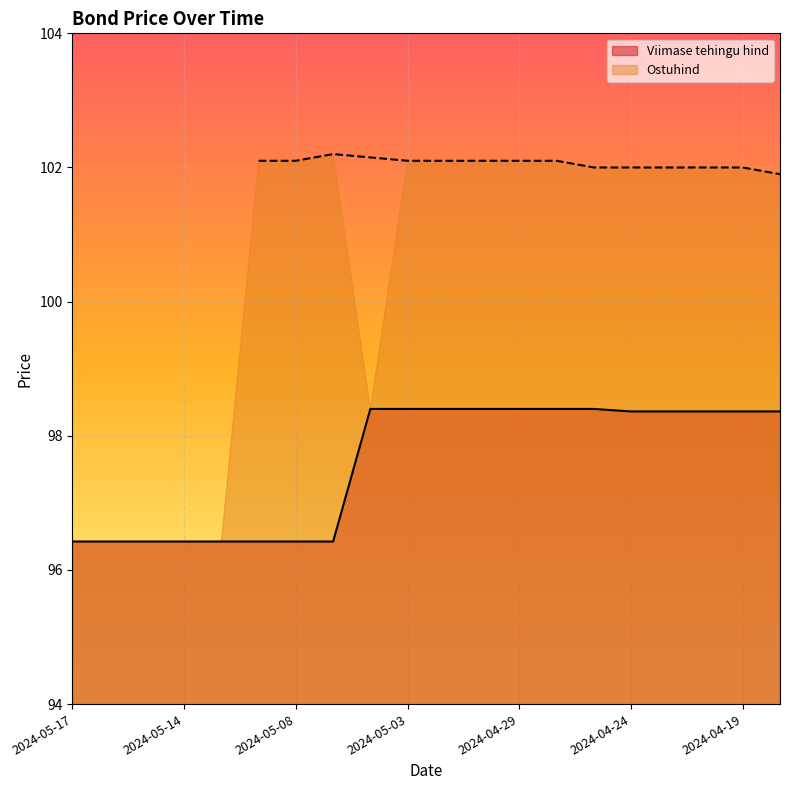

Rank the categories by value from lowest to highest.

2024-05-17, 2024-05-16, 2024-05-15, 2024-05-14, 2024-05-13, 2024-05-10, 2024-05-08, 2024-05-07, 2024-04-24, 2024-04-23, 2024-04-22, 2024-04-19, 2024-03-28, 2024-05-06, 2024-05-03, 2024-05-02, 2024-04-30, 2024-04-29, 2024-04-26, 2024-04-25